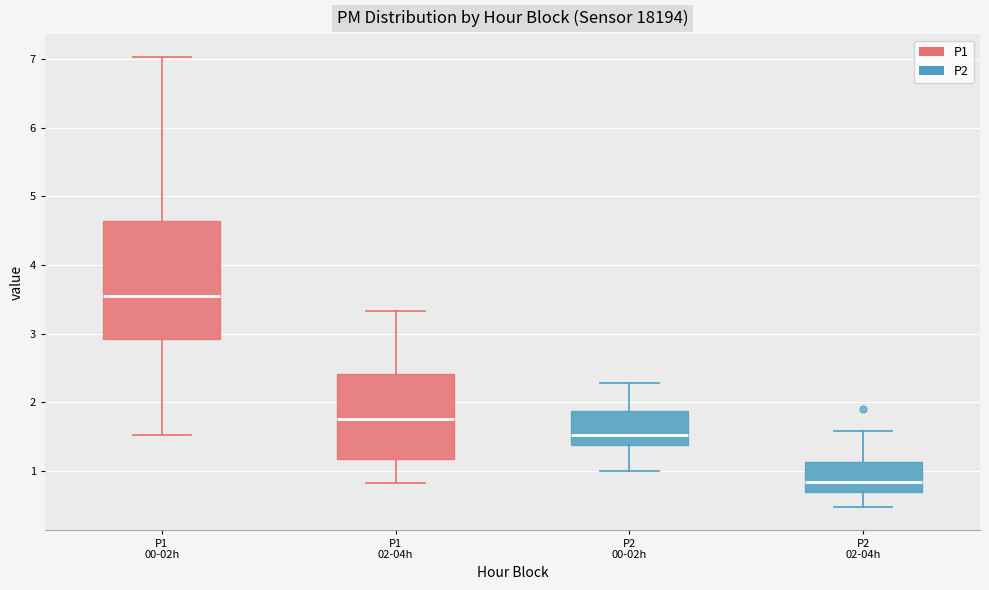

Reading left to right, transcribe this box plot: for each box, give where its median line is, the range the box spans, and where its two whiskers end, as read against the y-axis. The values are not printed on the chart, so give them approximately, as read against the axis.

P1 00-02h: median 3.6, box 2.9 to 4.6, whiskers 1.5 to 7.0
P1 02-04h: median 1.8, box 1.2 to 2.4, whiskers 0.8 to 3.3
P2 00-02h: median 1.5, box 1.4 to 1.9, whiskers 1.0 to 2.3
P2 02-04h: median 0.8, box 0.7 to 1.1, whiskers 0.5 to 1.6